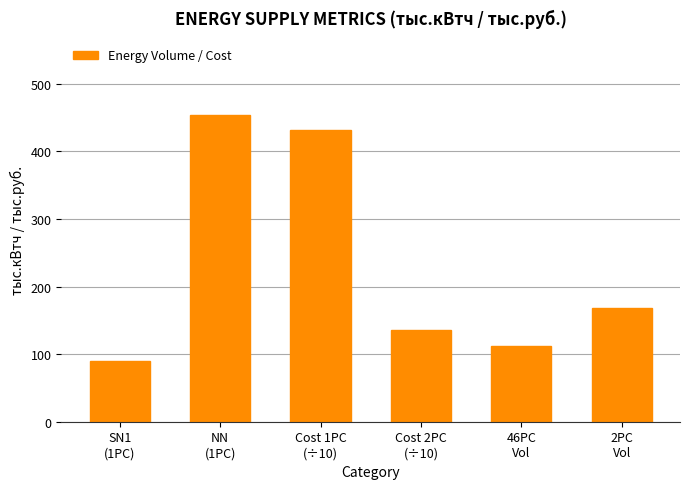

Count the number of categories in the chart.

6